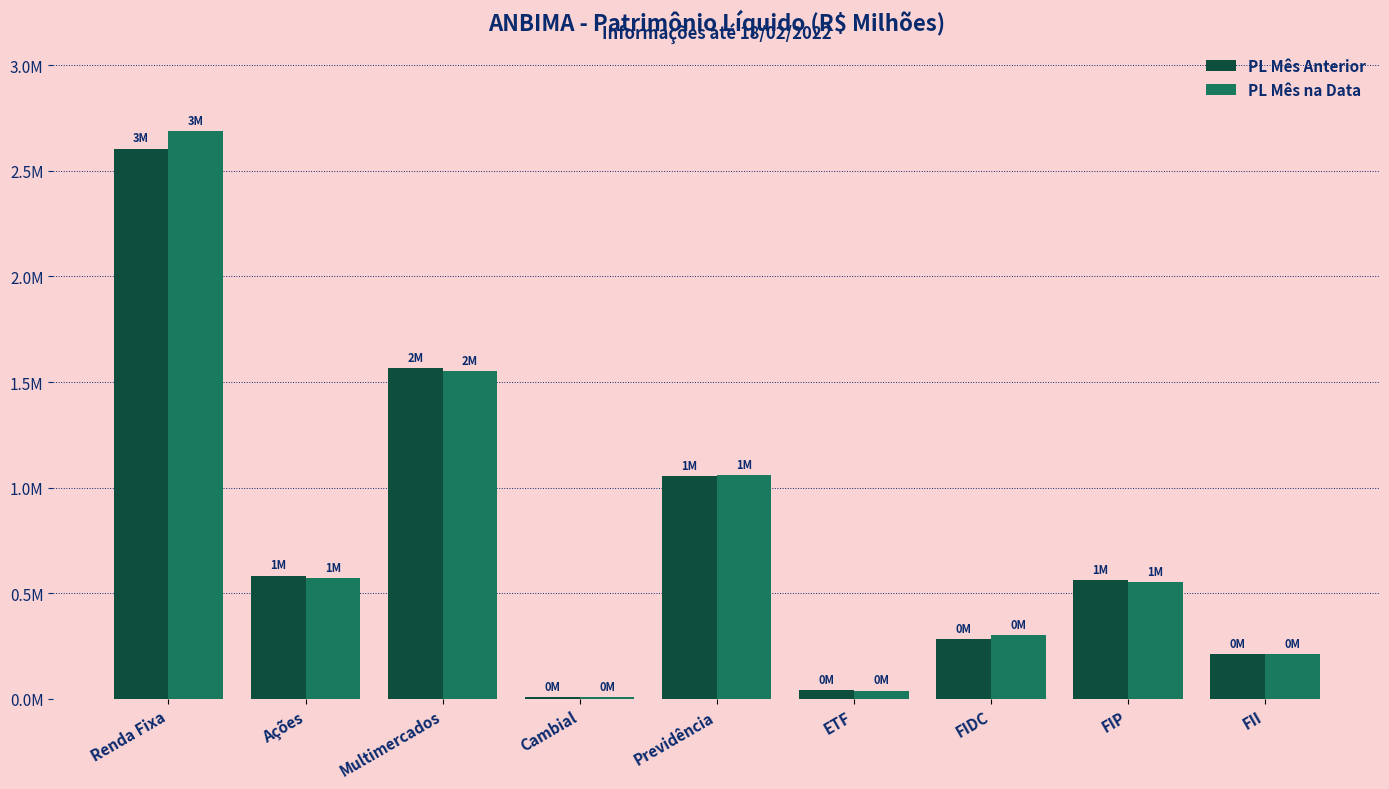

What is the label of the 8th bar from the right?

Ações